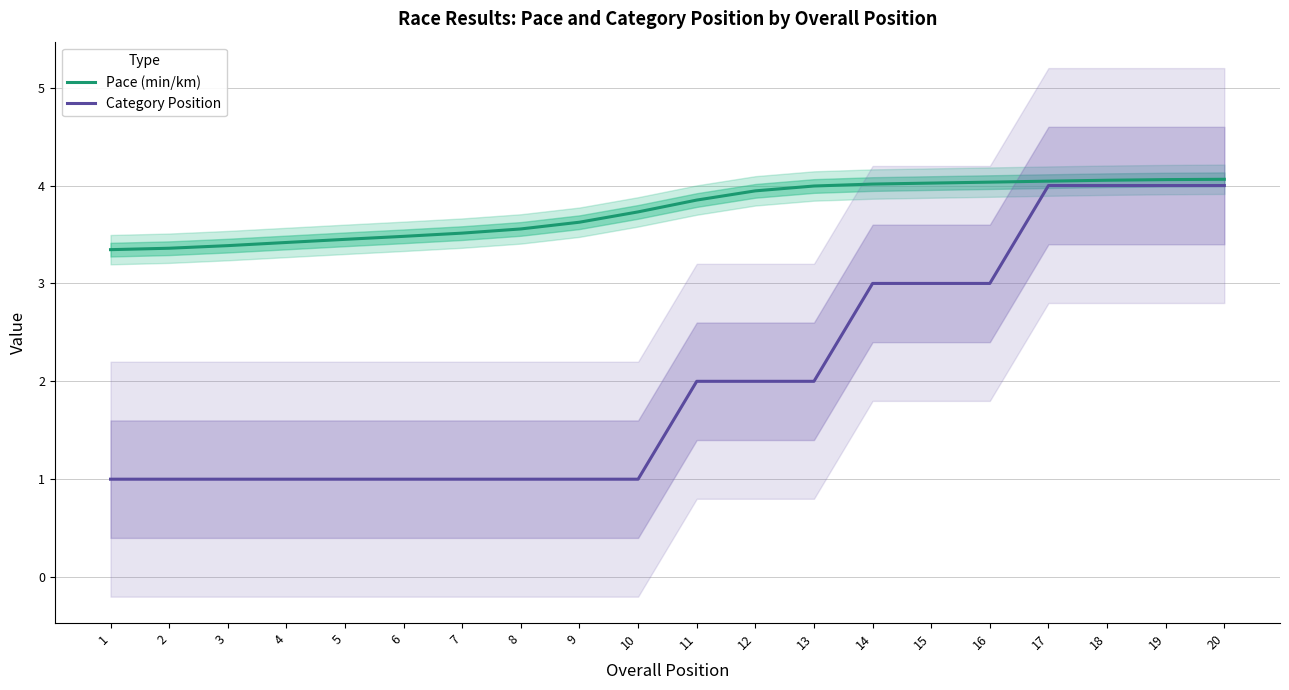

How many data points does each series have?

20